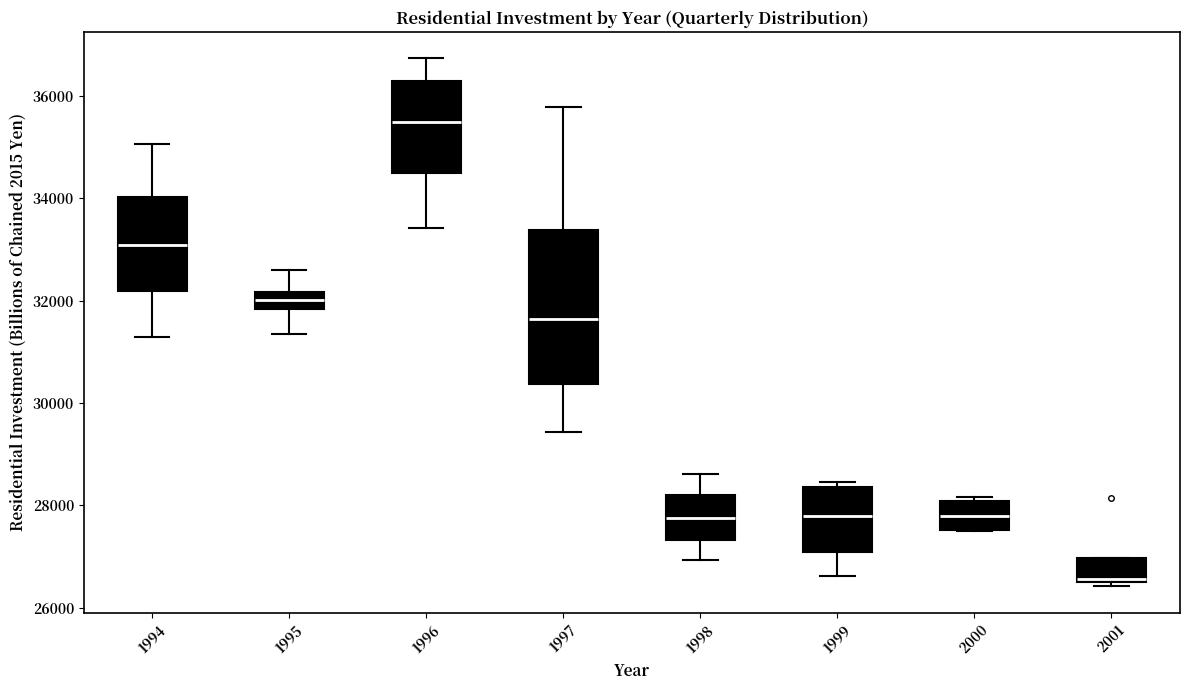

Which box has the highest median line?

1996